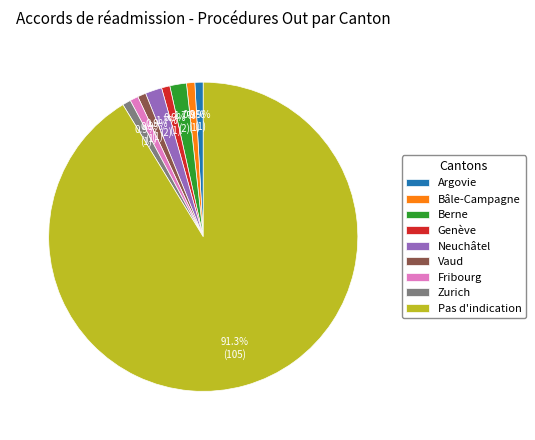

To the nearest percent, what portion does Zurich represent?

1%